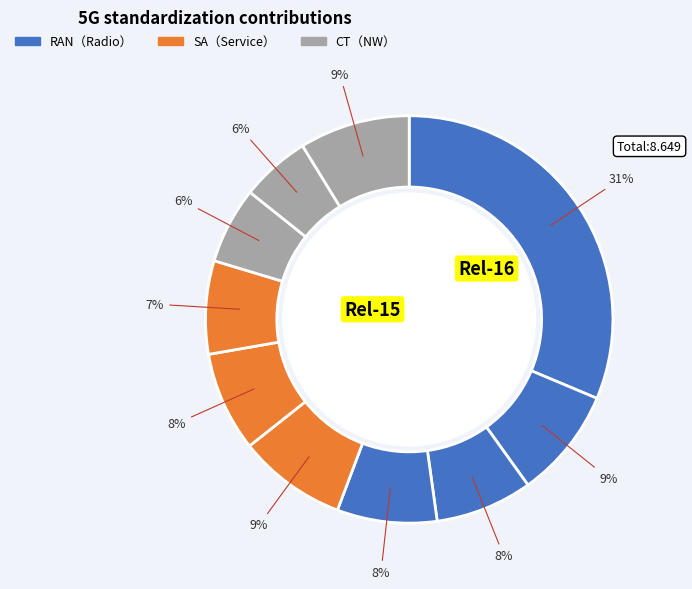

Count the number of slices in the pie.

10